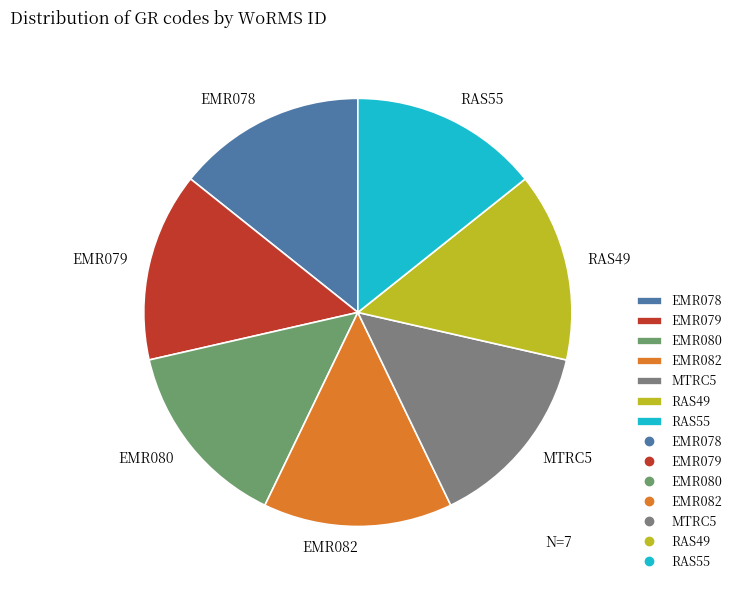

Do RAS55 and EMR080 together represent more than half of the pie?

No